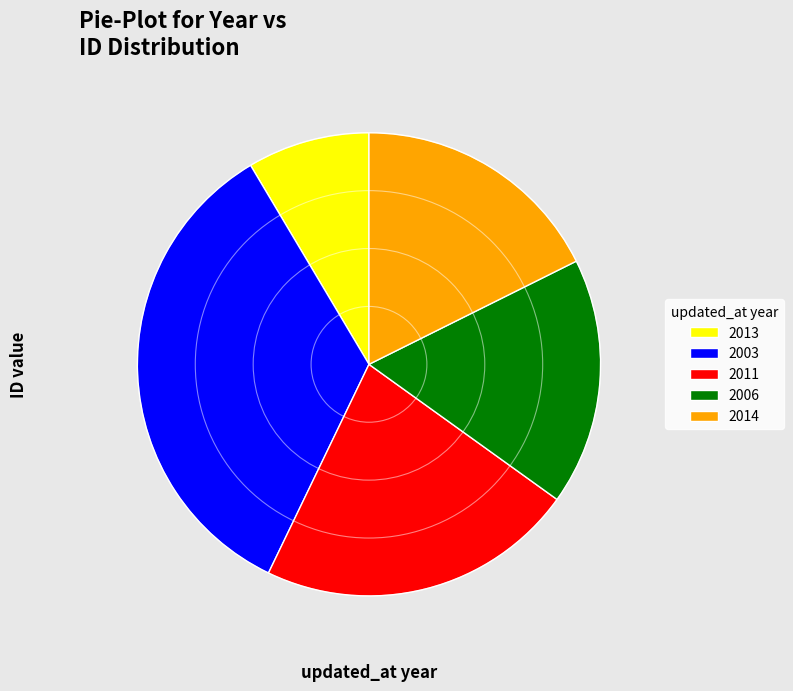

Approximately how many times larger is the value at 2003 compared to 2014?

1.9